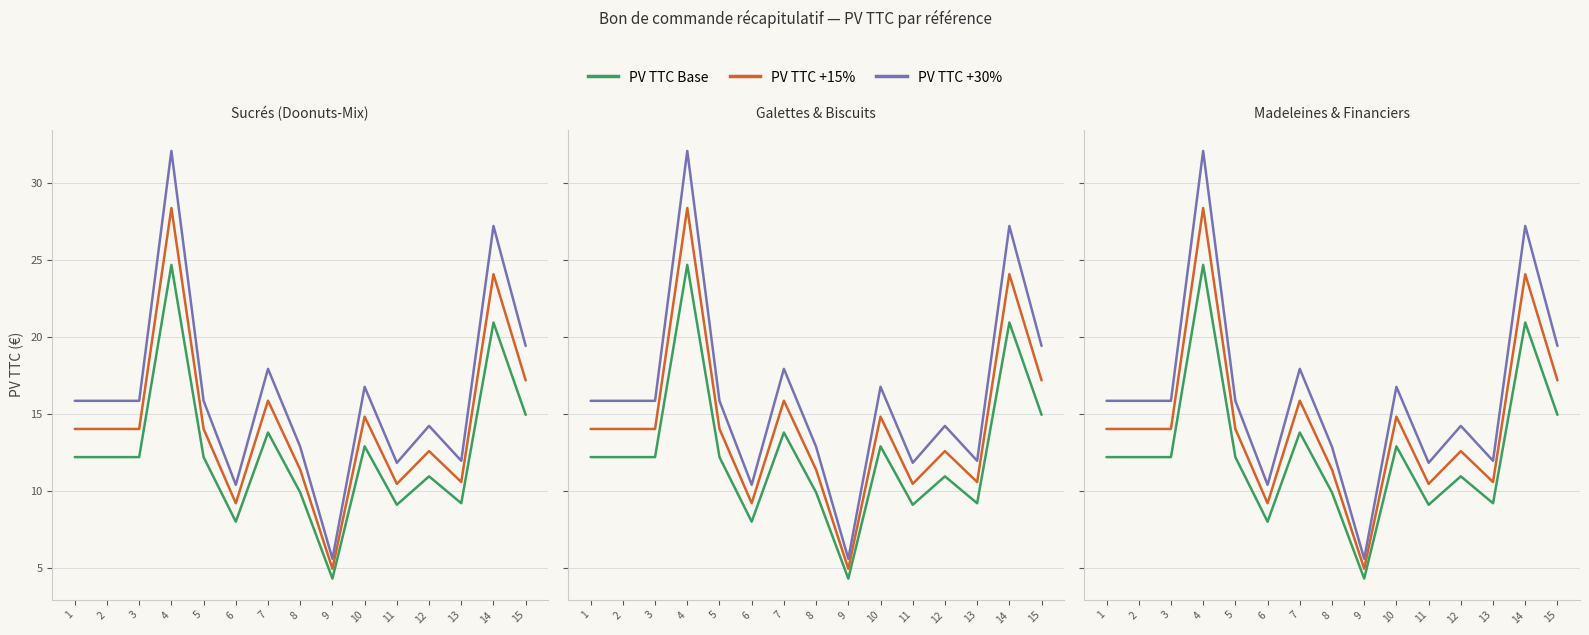

Reading left to right, list all the values displayed in this chart.

PV TTC Base: 12.2	12.2	12.2	24.7	12.2	8.0	13.8	9.9	4.3	12.9	9.1	10.9	9.2	20.9	14.9
PV TTC +15%: 14.0	14.0	14.0	28.4	14.0	9.2	15.9	11.4	4.9	14.8	10.5	12.6	10.6	24.1	17.2
PV TTC +30%: 15.9	15.9	15.9	32.1	15.9	10.4	17.9	12.9	5.6	16.8	11.8	14.2	12.0	27.2	19.4